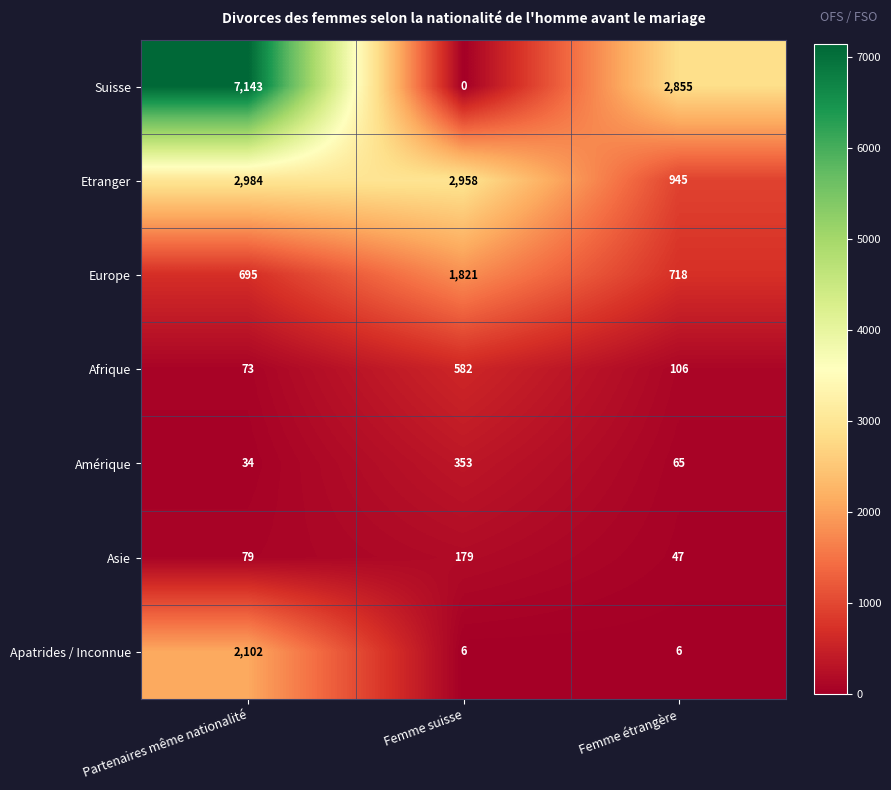

What is the approximate value of Amérique at Femme suisse, to the nearest 10?

350